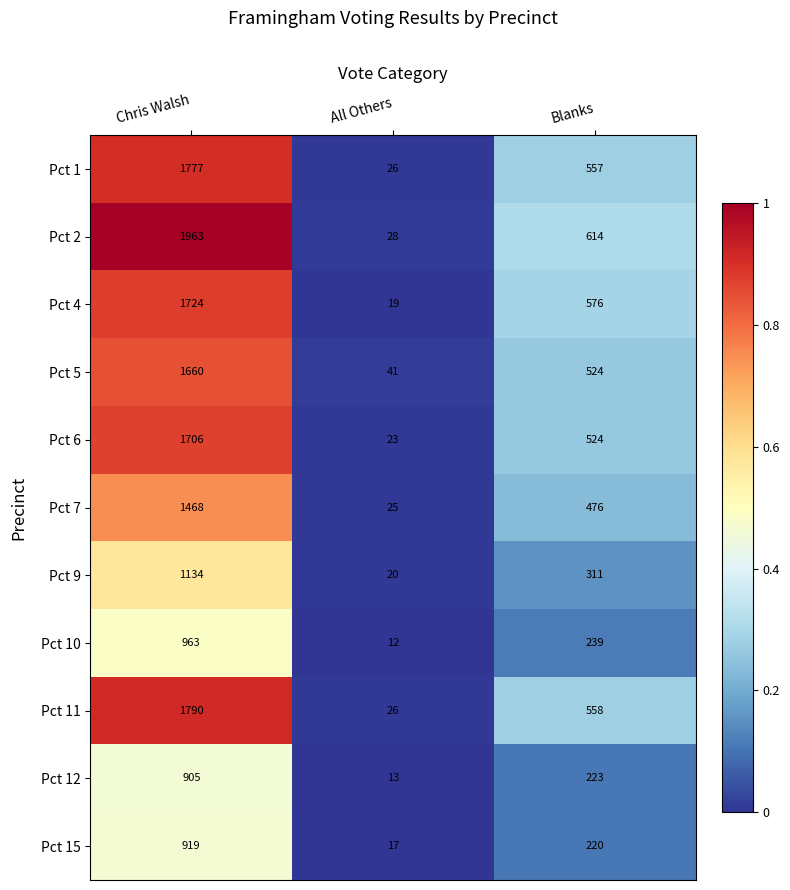

Which series changed the most between All Others and Blanks?

Pct 2